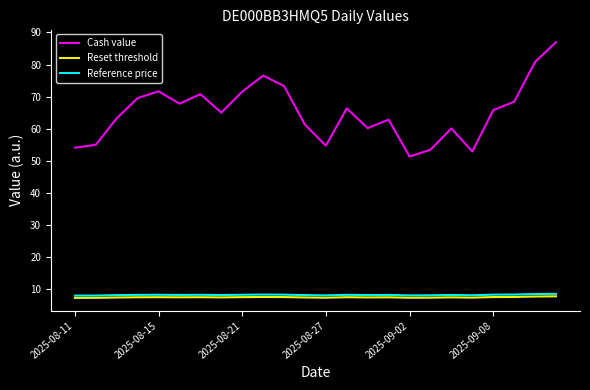

Which series has the largest total across all categories?

Cash value